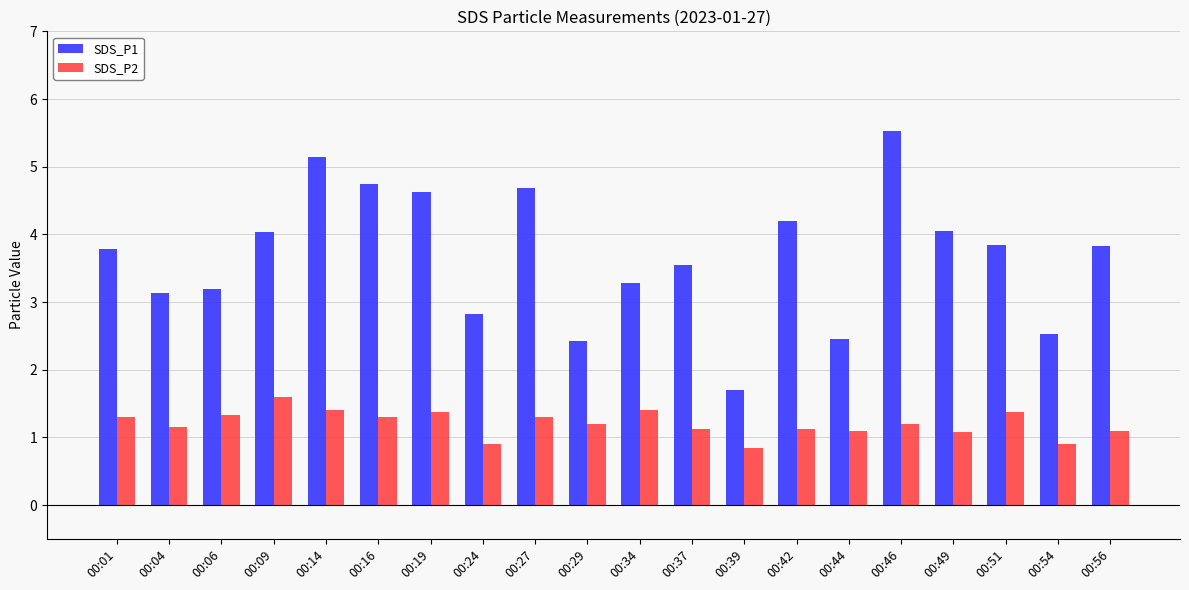

Is it true that SDS_P2 equals 0.8 at 00:39?

True